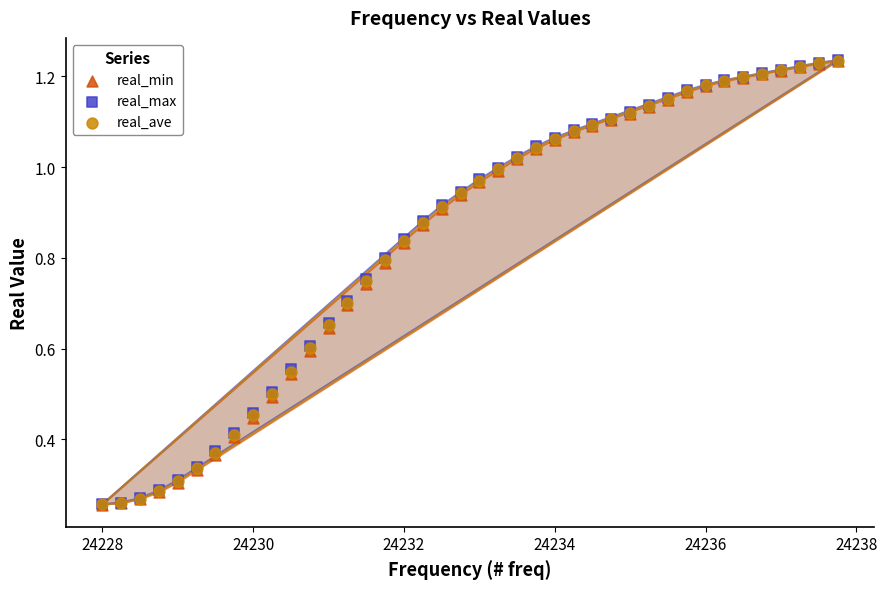

Which series has the largest Y range (max minus min)?

real_max